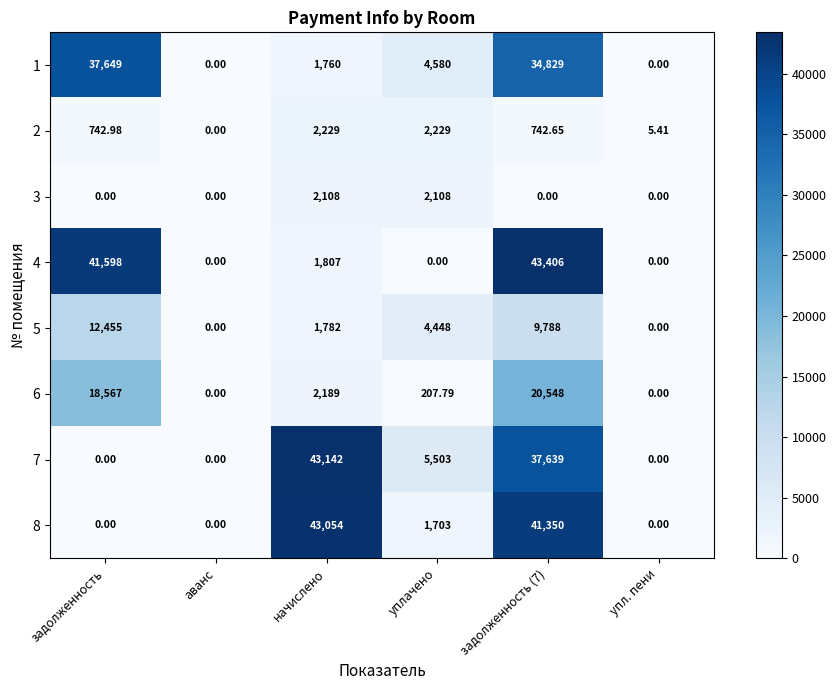

Is the value of 5 at начислено greater than the value of 3 at аванс?

Yes